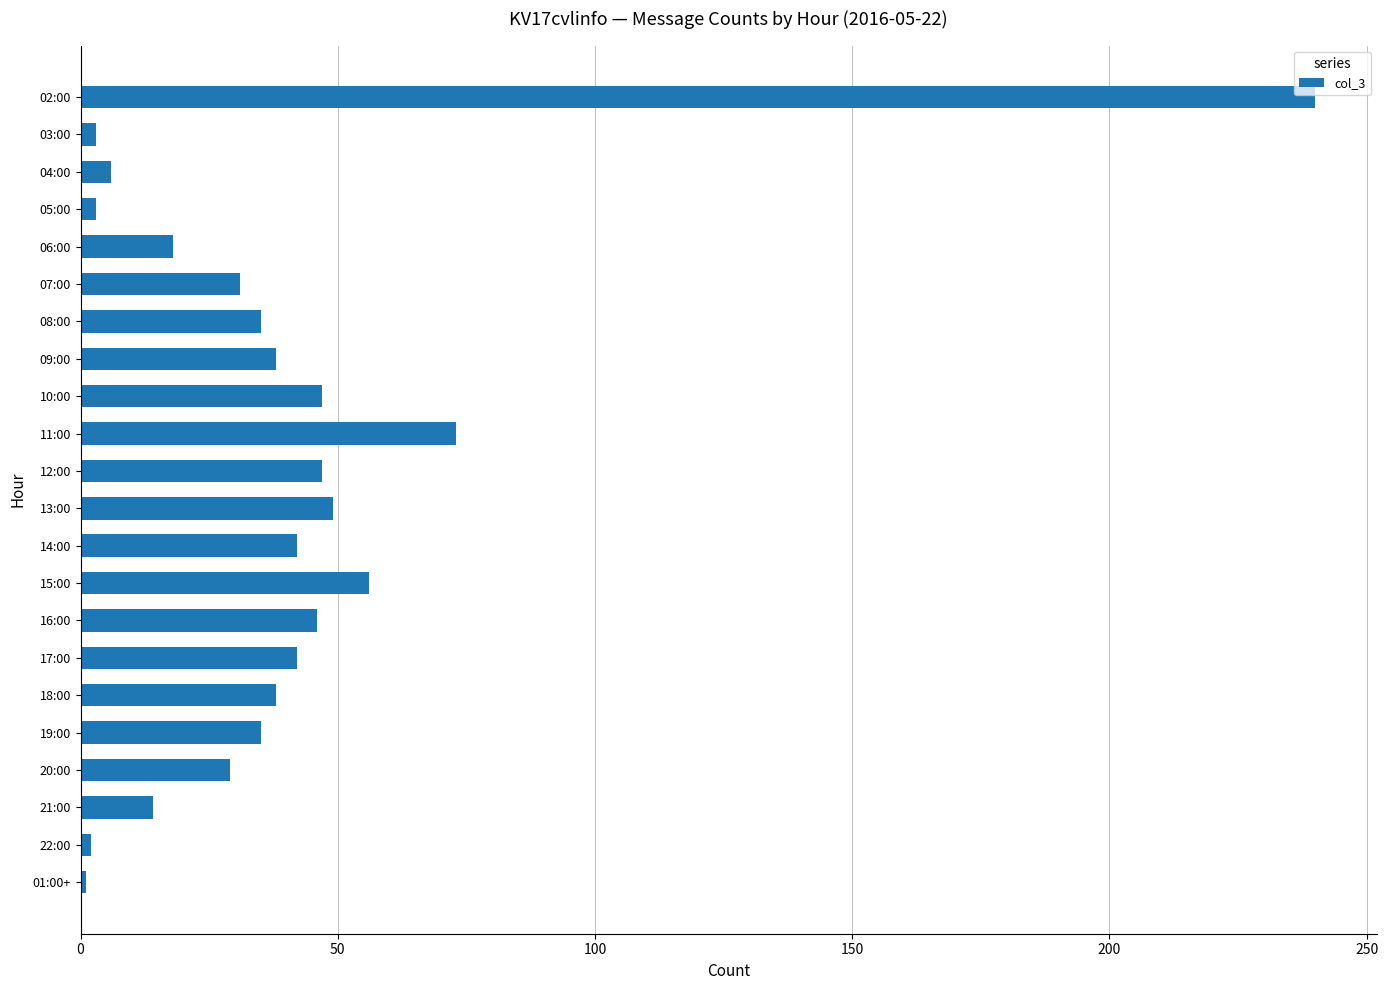

At which category does the chart reach its peak across all series?

02:00